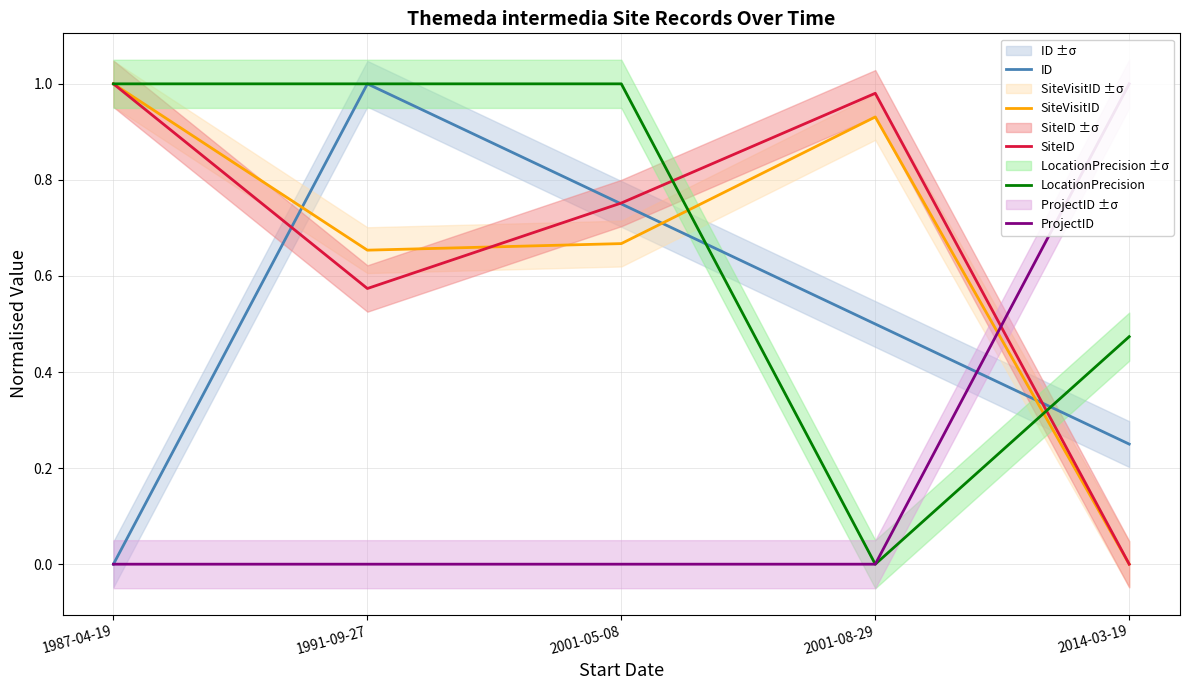

What is the average value of the SiteID series?

0.7